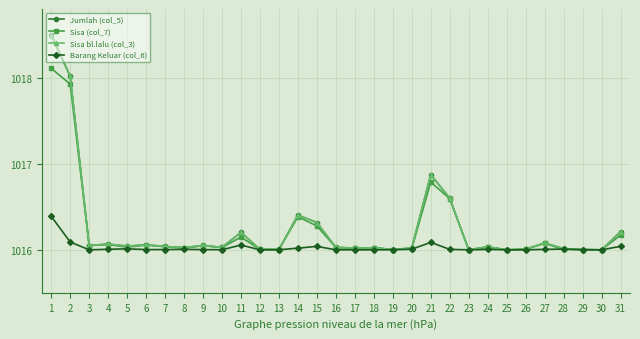

The Barang Keluar (col_6) series shows 1016.1 at 2. True or false?

True